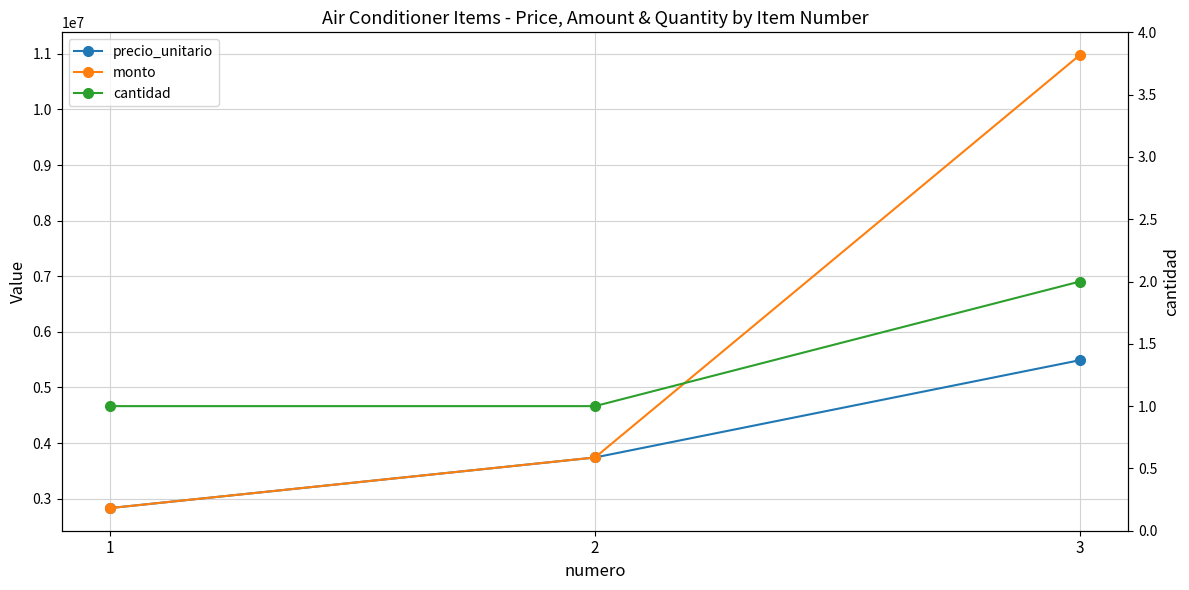

Reading right to left, extract all data points from this chart.

precio_unitario: 5490000	3740000	2830000
monto: 10980000	3740000	2830000
cantidad: 2	1	1